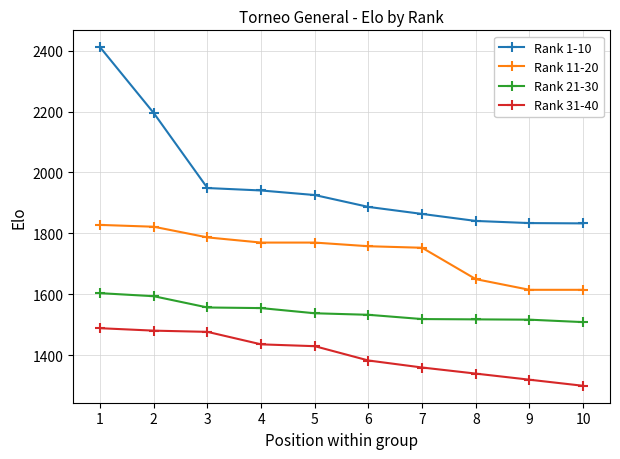

Is the value of Rank 31-40 at 5 greater than the value of Rank 21-30 at 5?

No